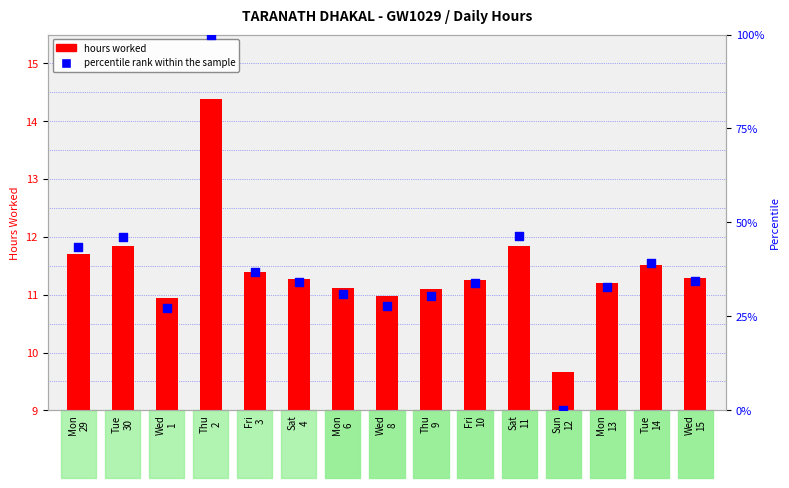

At which category is the sum across all series the highest?

Thu
2